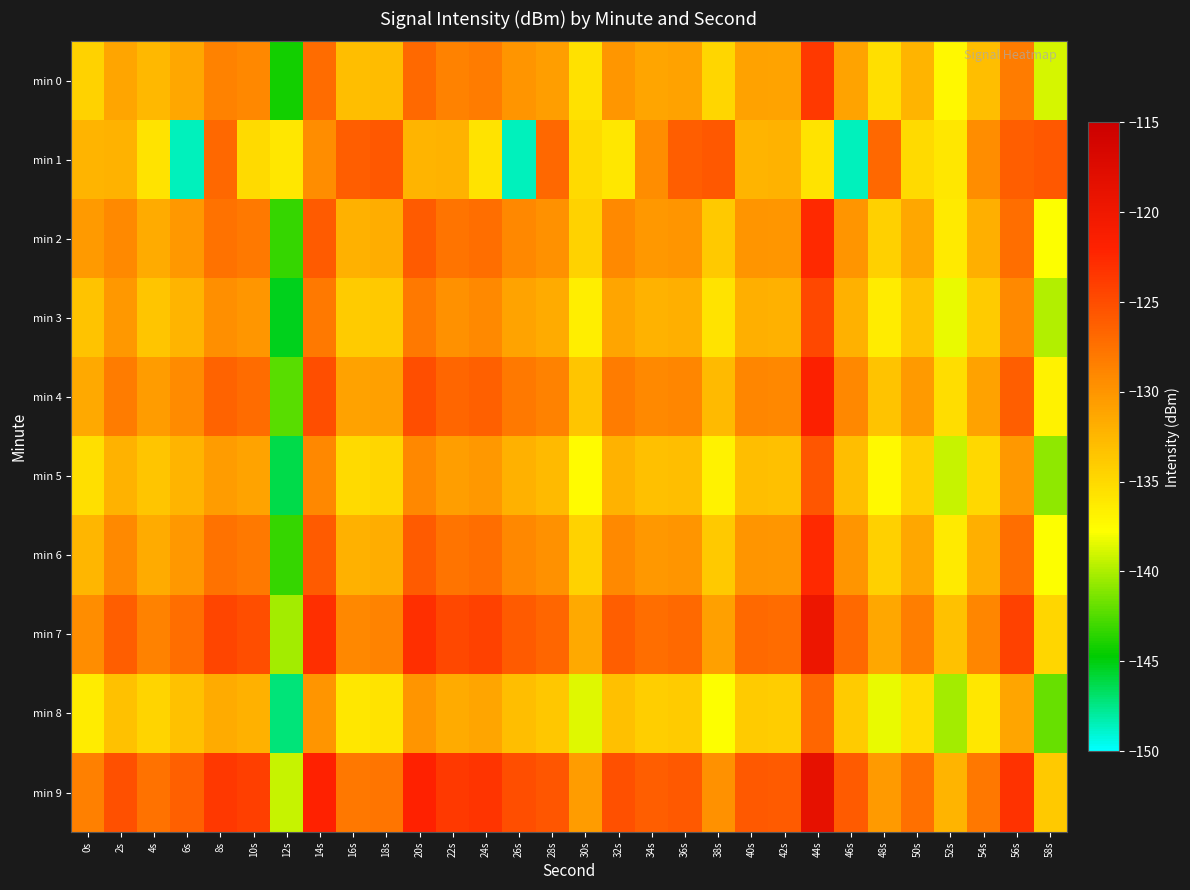

Which series has the widest spread of values?

min 1